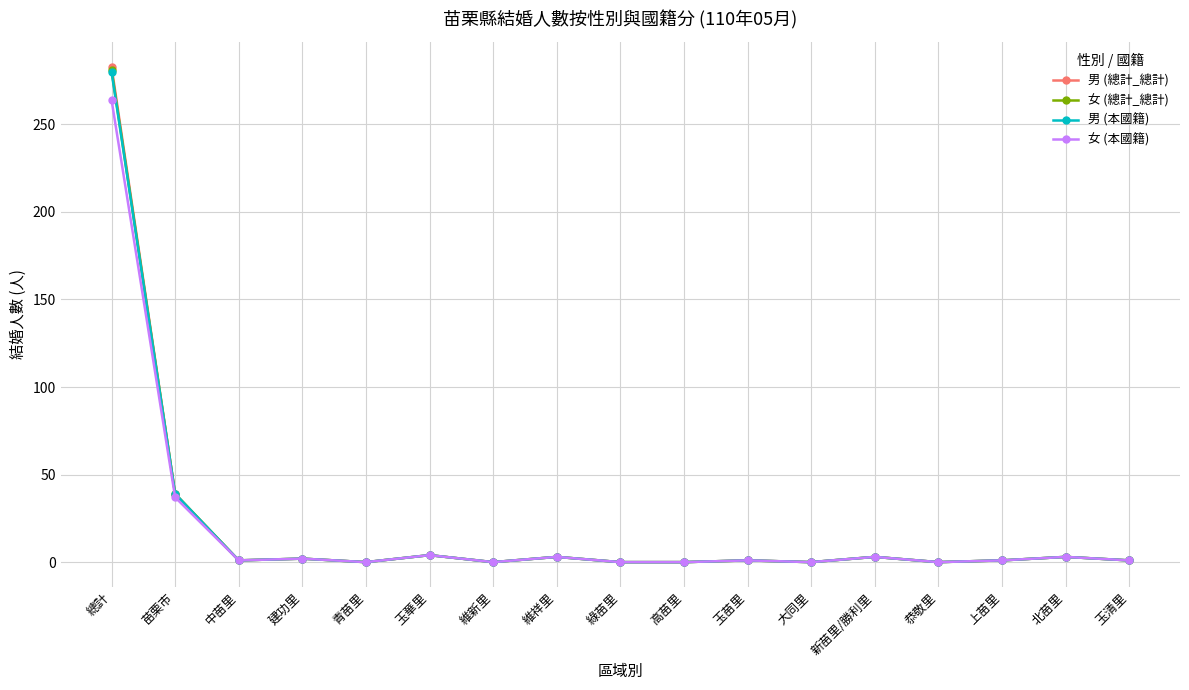

The value of 男 (本國籍) at 維新里 is -176. True or false?

False